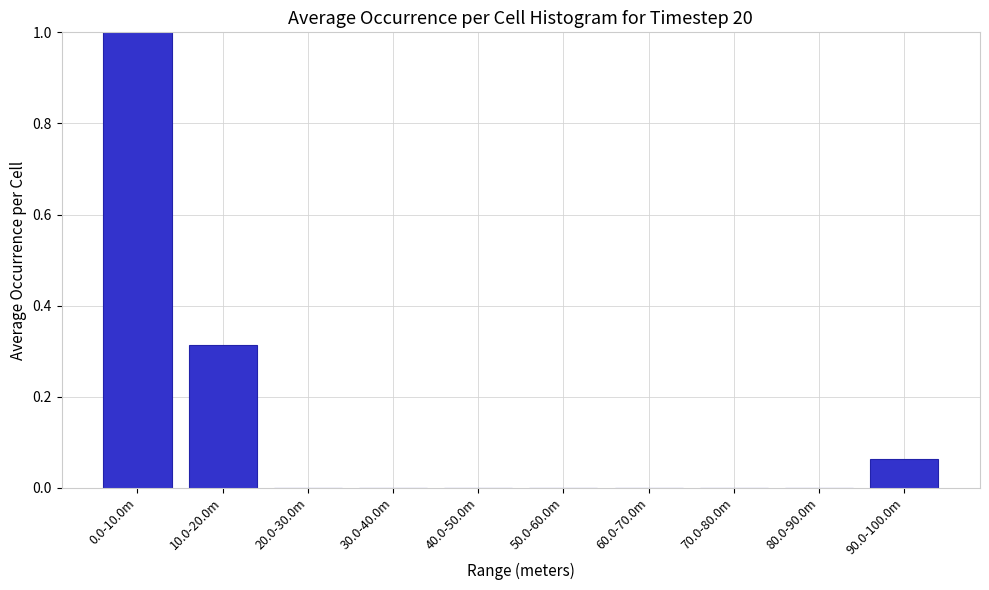

At which category does the chart reach its peak across all series?

0.0-10.0m